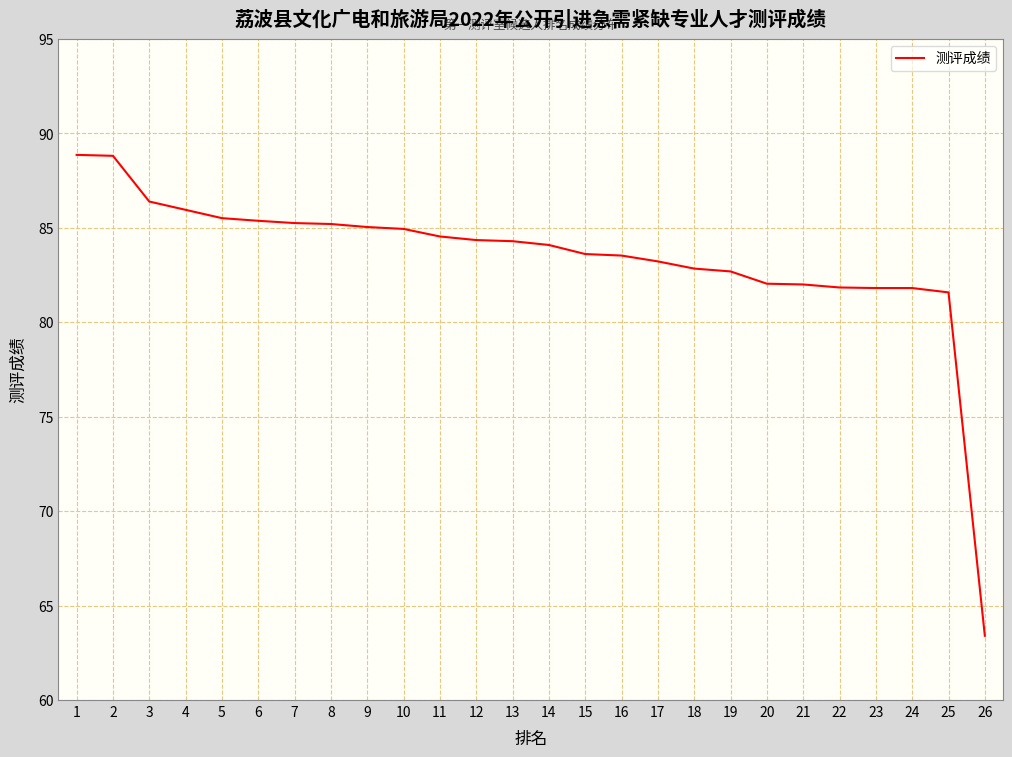

Approximately how many times larger is the value at 2 compared to 10?

1.0